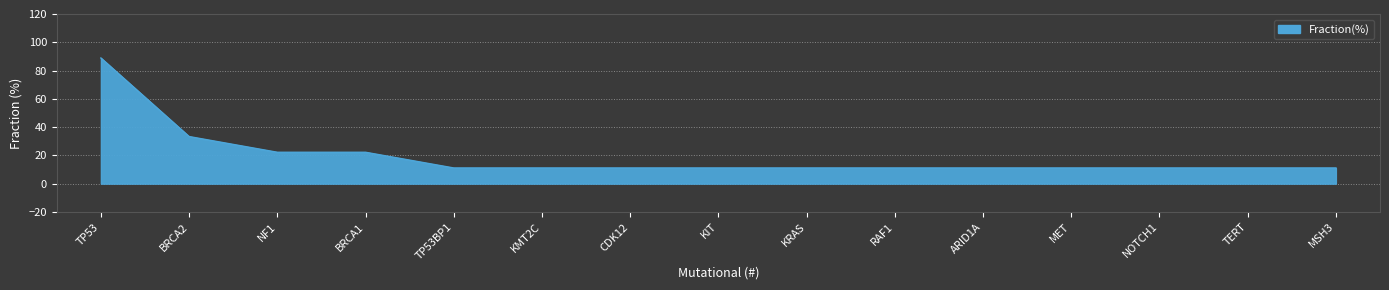

Is it true that the value at CDK12 is 11.1?

True